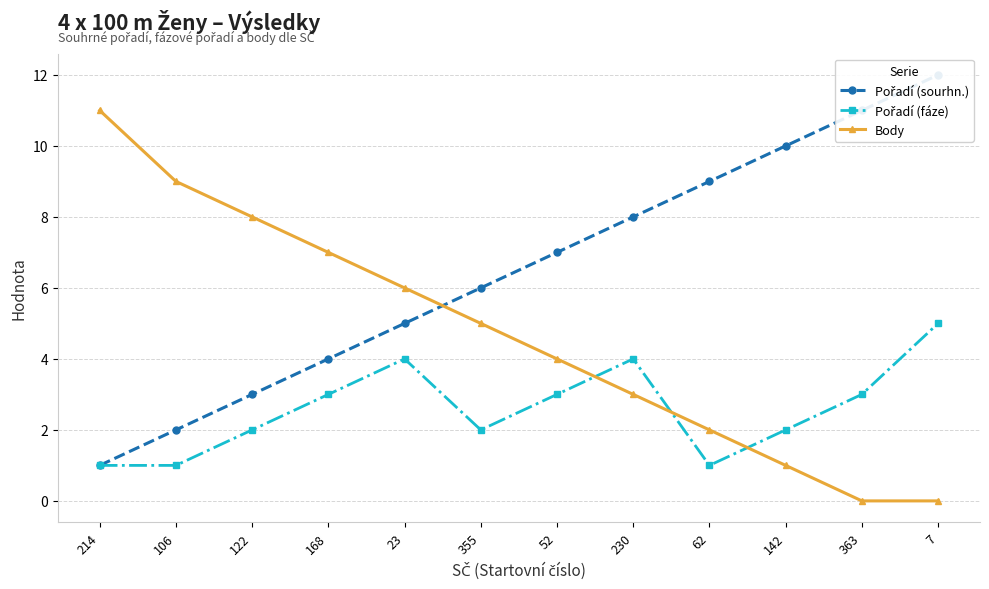

Which series changed the most between 106 and 122?

Pořadí (sourhn.)